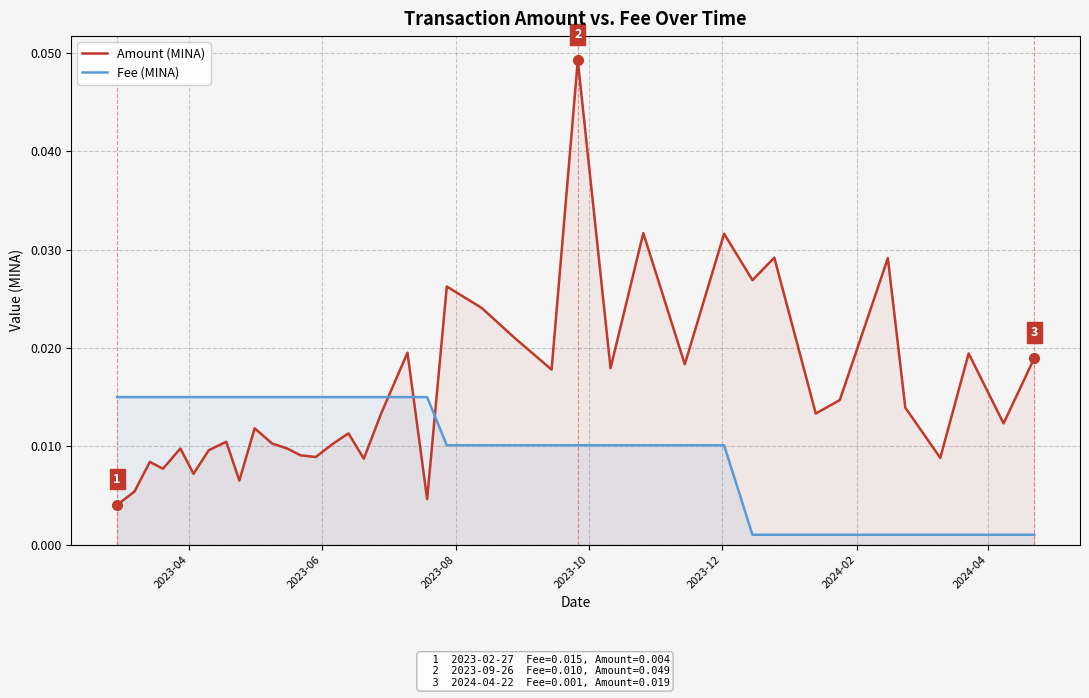

Which series has the largest total across all categories?

Amount (MINA)